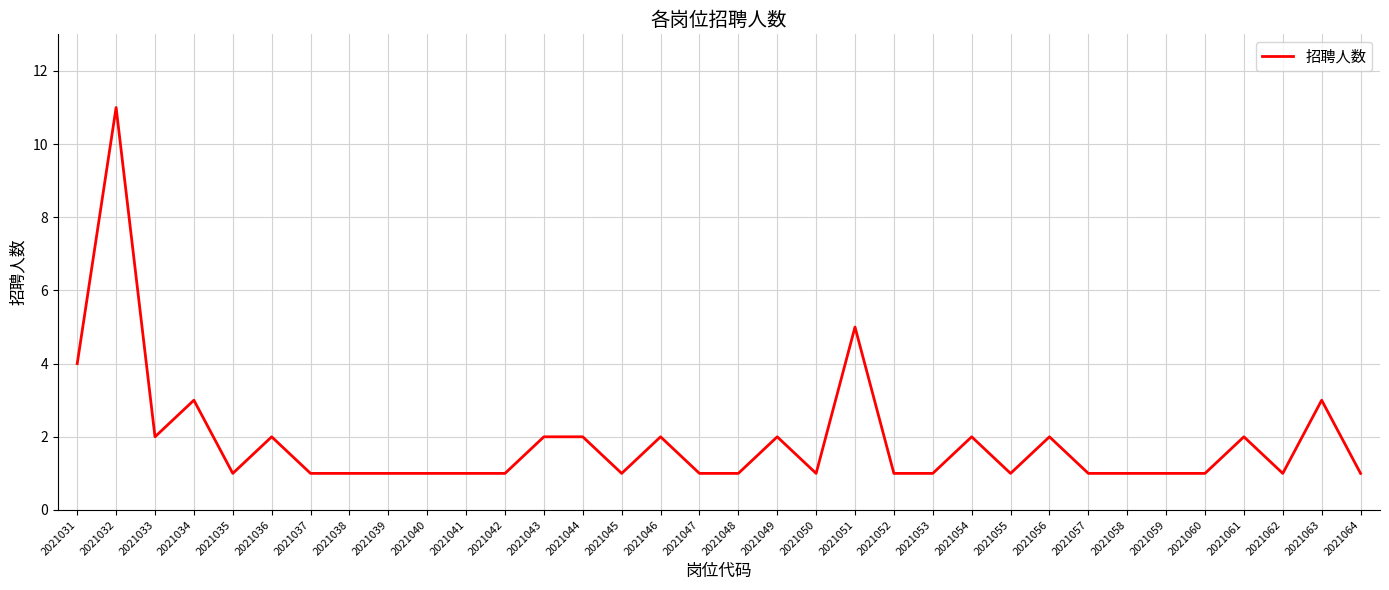

What is the maximum value shown in the chart?

11